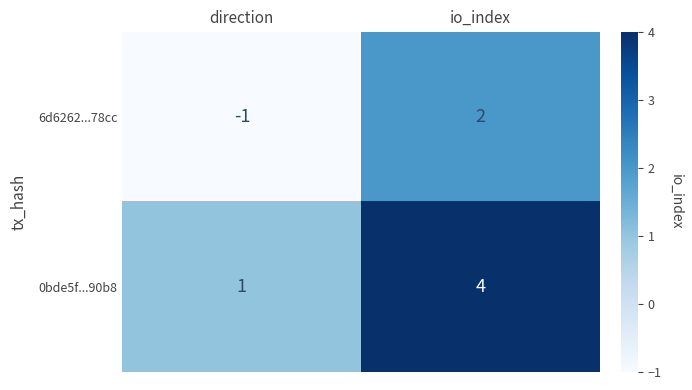

What is the spread (max minus min) of values at io_index?

2